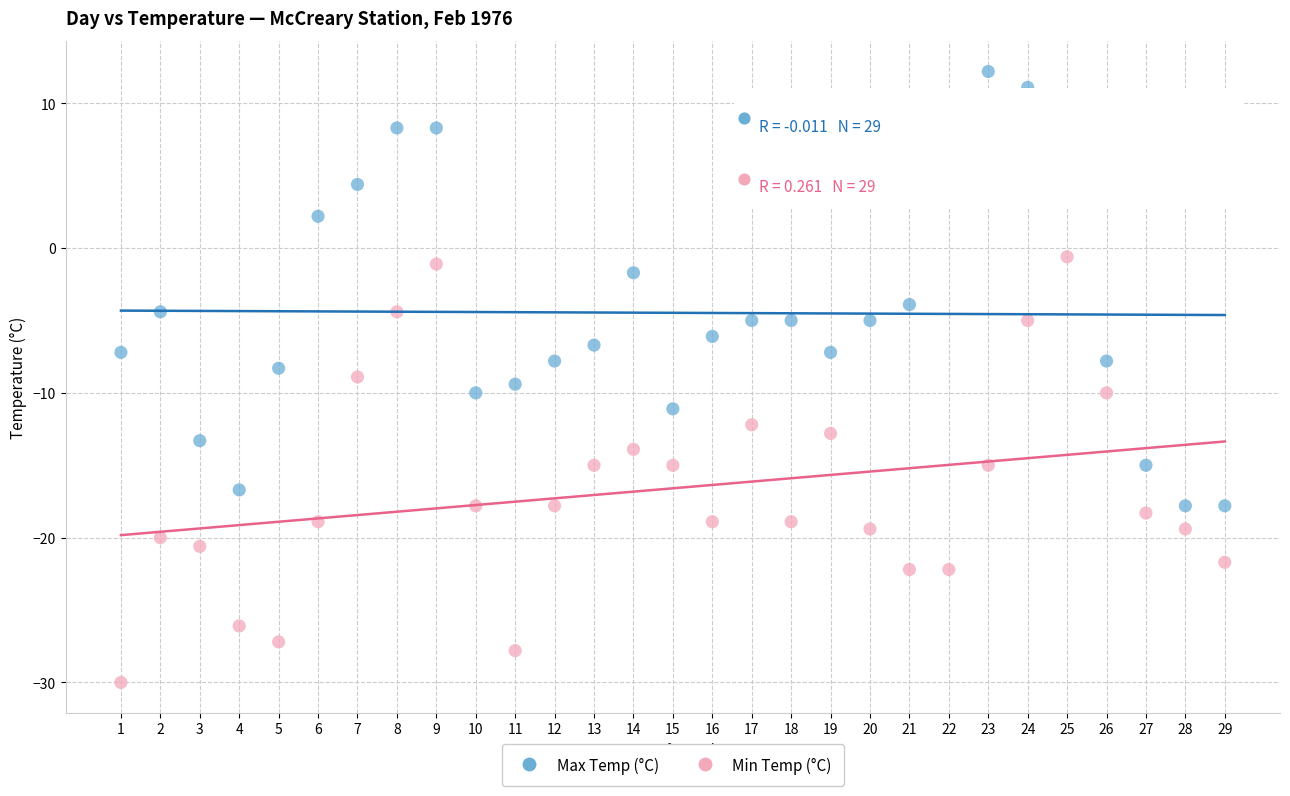

Which series reaches the minimum Y coordinate?

Min Temp (°C)